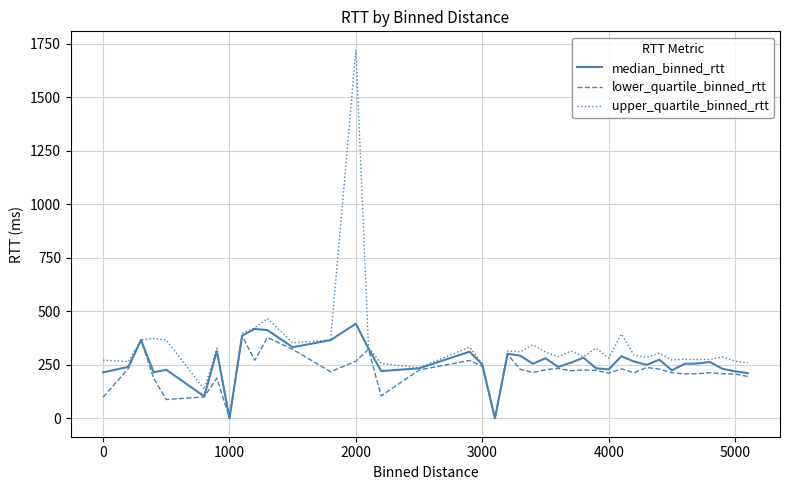

Which series has the largest range (max minus min)?

upper_quartile_binned_rtt